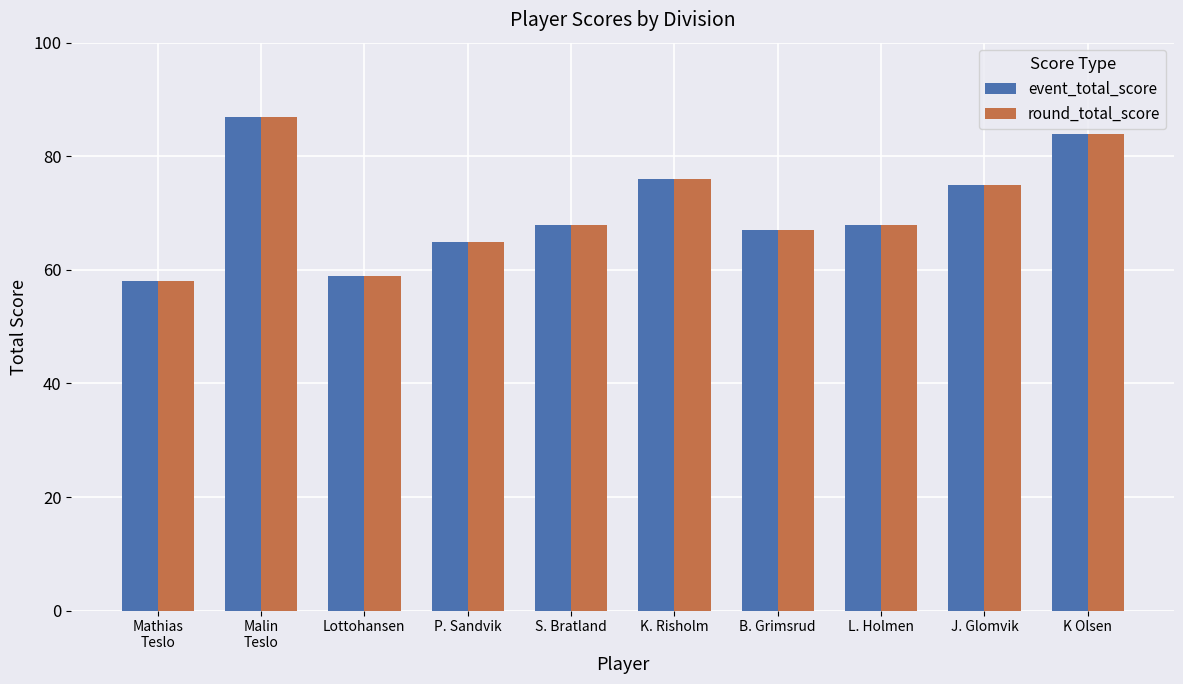

What is the maximum value for round_total_score?

87